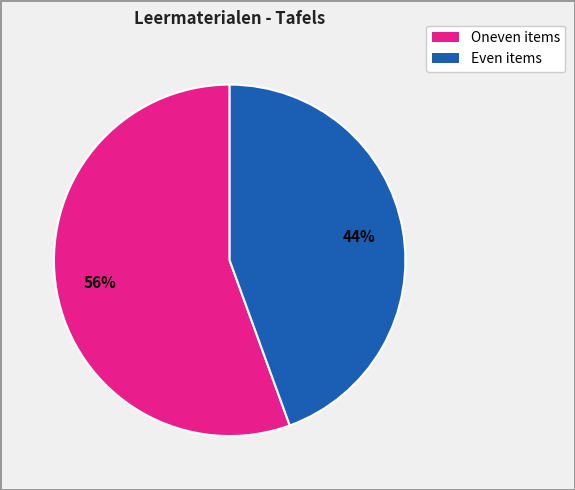

To the nearest percent, what is the average slice percentage?

50%